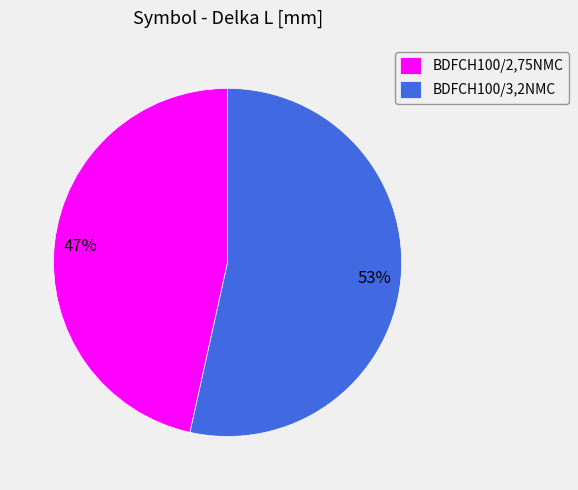

Rank the categories by value from highest to lowest.

BDFCH100/3,2NMC, BDFCH100/2,75NMC